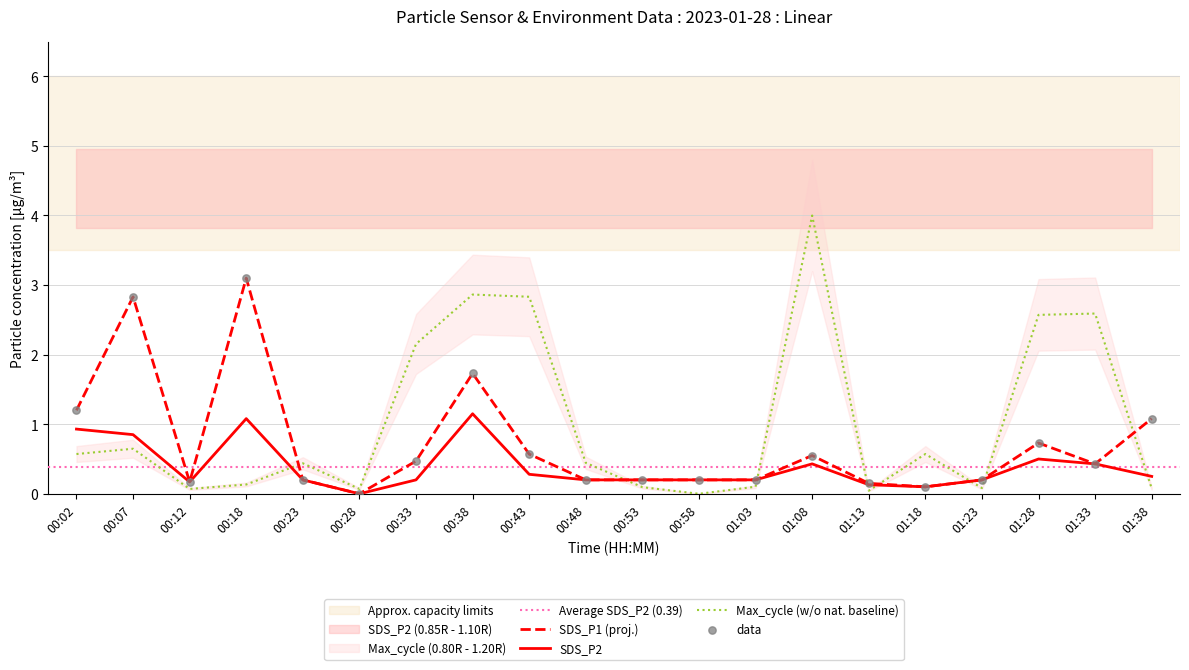

At which category is the sum across all series the highest?

00:38